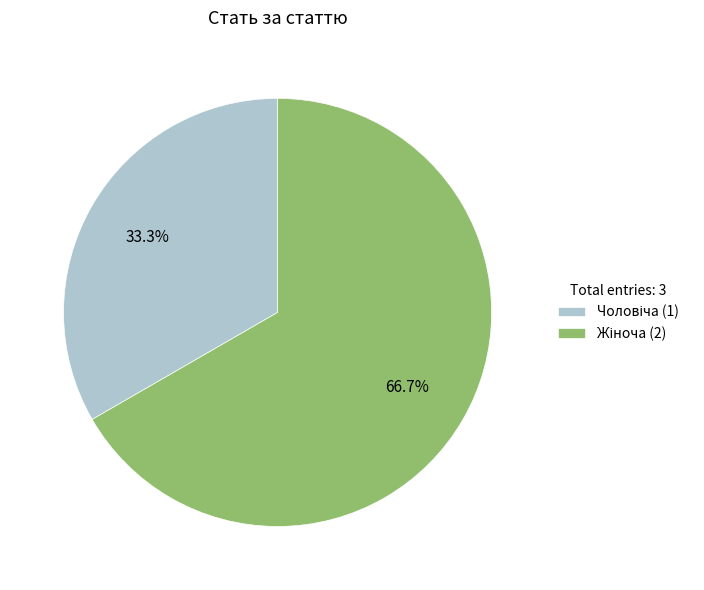

Is there any slice that represents more than half of the pie?

Yes